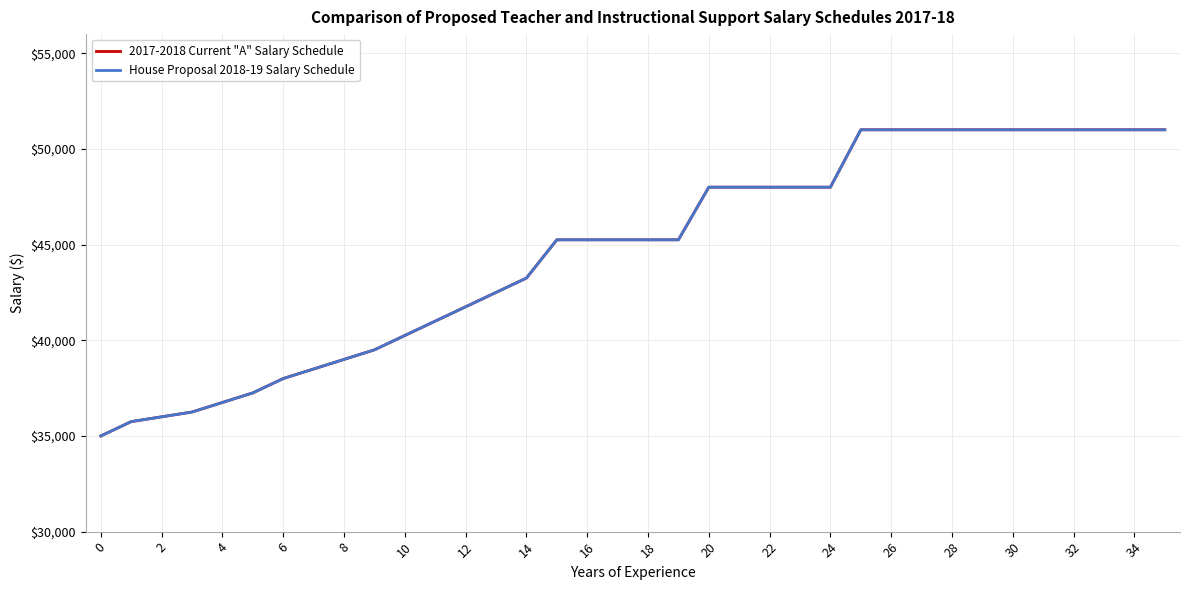

List the series in order of their peak value, lowest first.

2017-2018 Current "A" Salary Schedule, House Proposal 2018-19 Salary Schedule